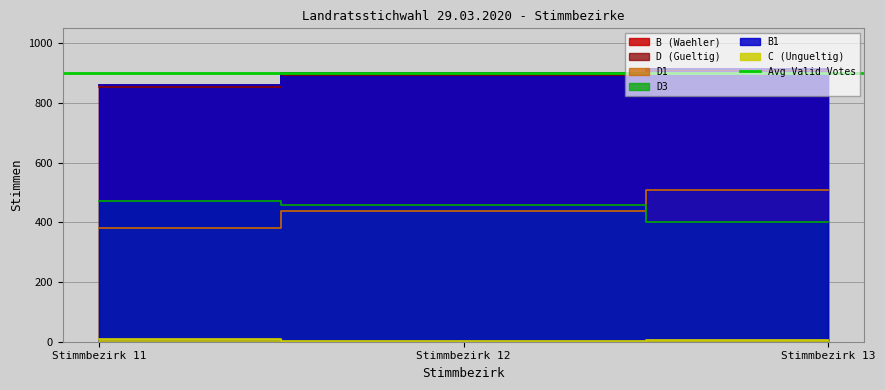

What value does the B1 series have at Stimmbezirk 12, to the nearest 5?

900